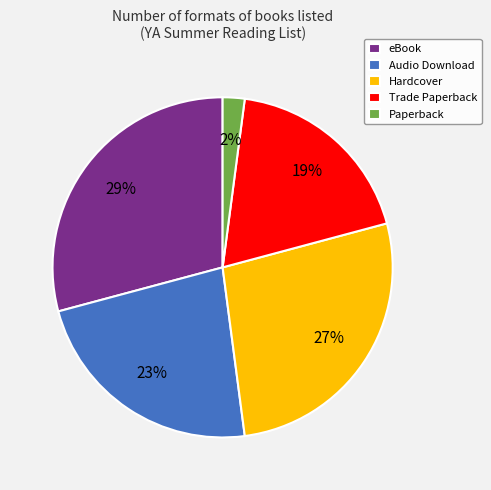

How many slices are in this pie chart?

5